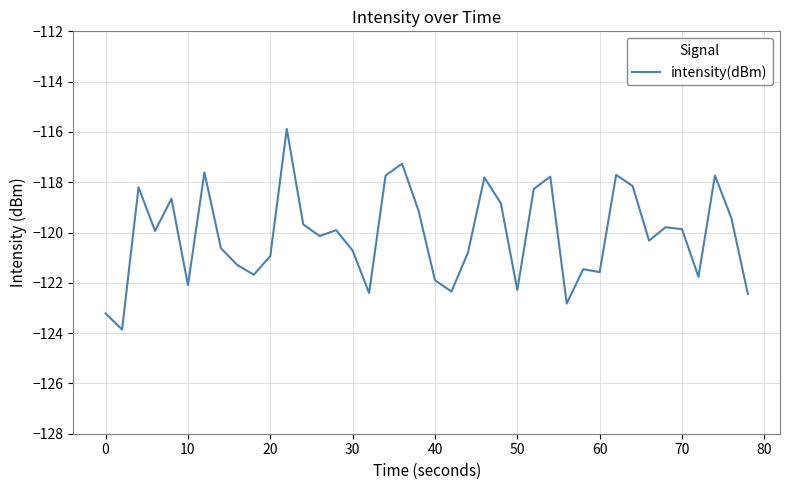

What is the minimum value shown in the chart?

-123.9